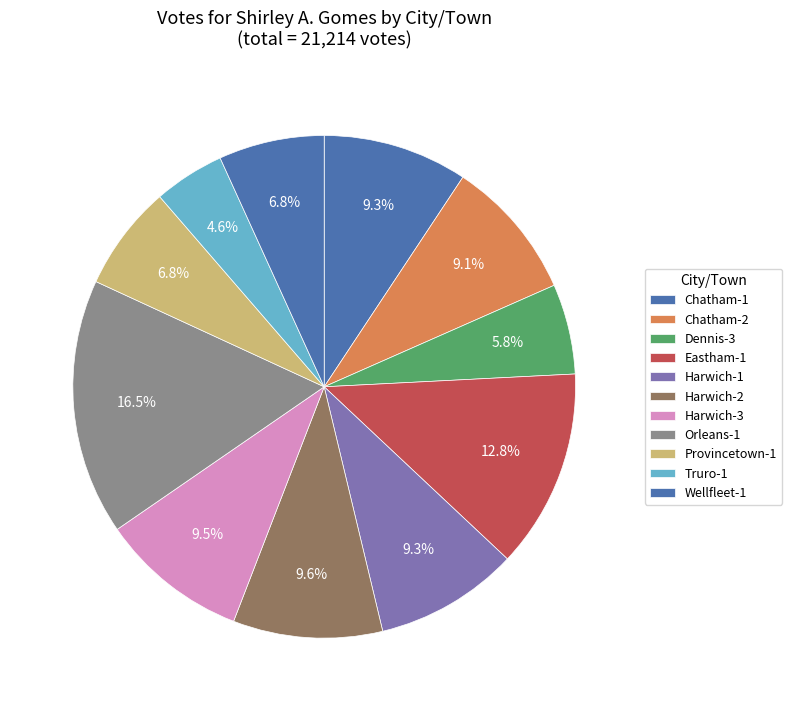

How many segments does this pie chart have?

11